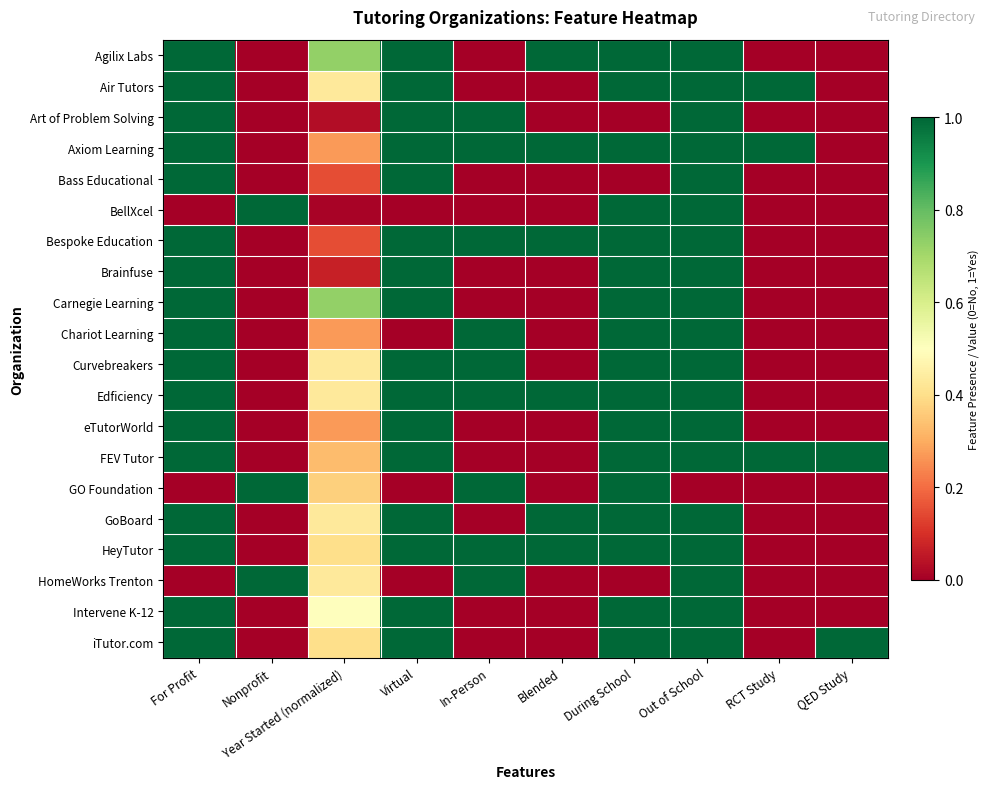

Between RCT Study and Blended, which is larger?

Blended